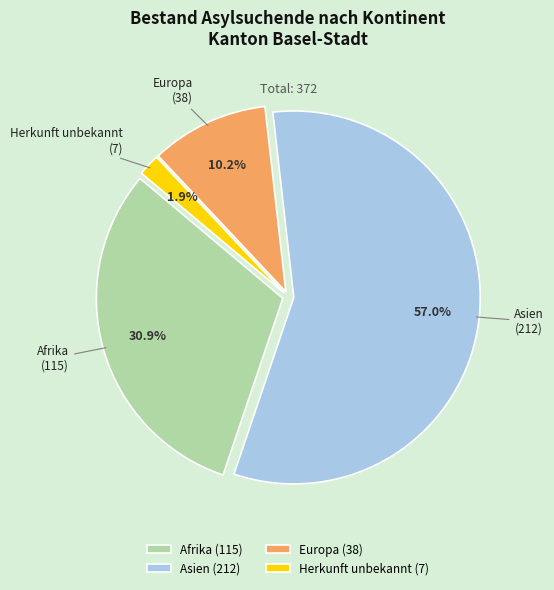

Count the number of slices in the pie.

4